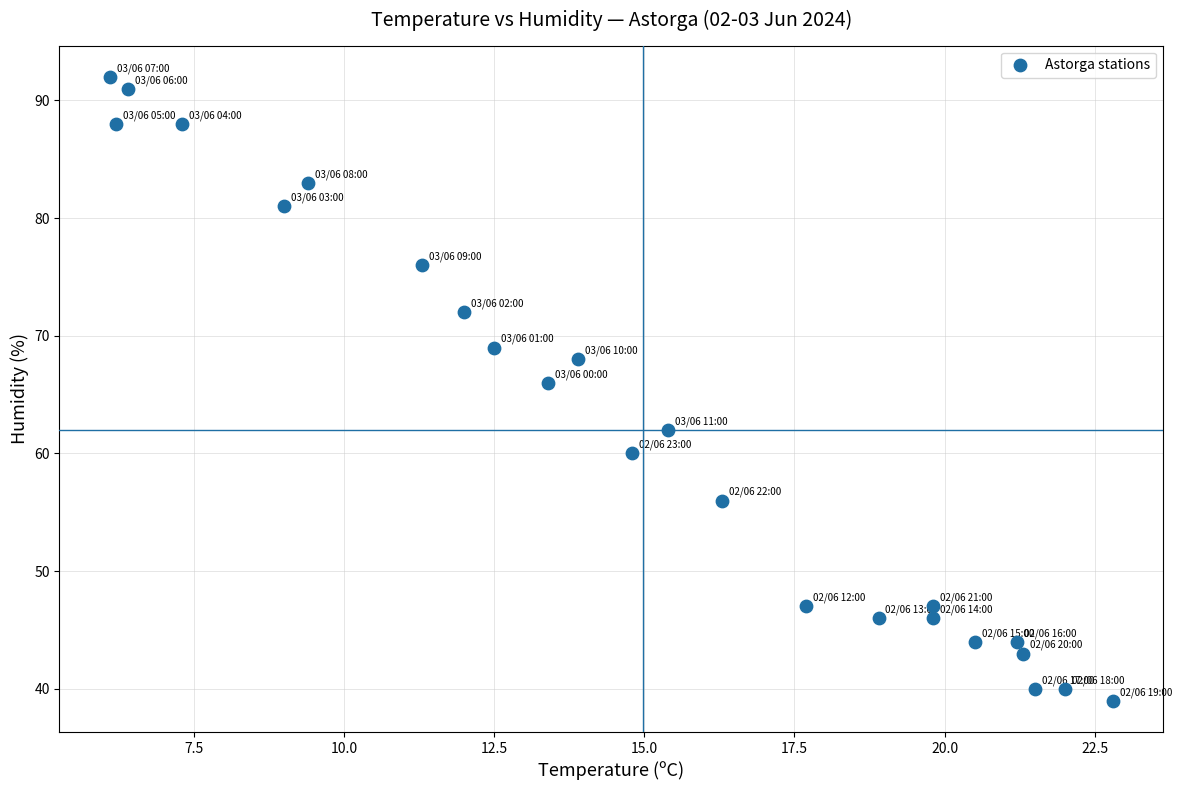

What is the range of Y values (max minus min)?

53